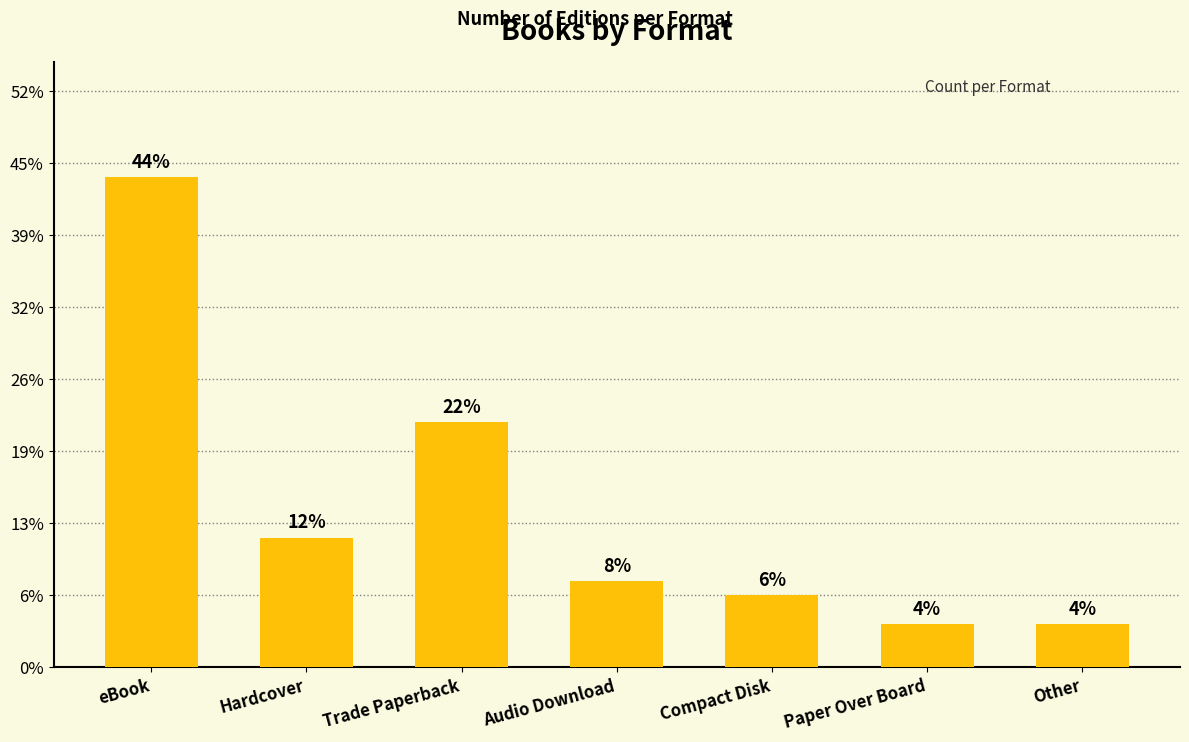

Rank the categories by value from highest to lowest.

eBook, Trade Paperback, Hardcover, Audio Download, Compact Disk, Paper Over Board, Other